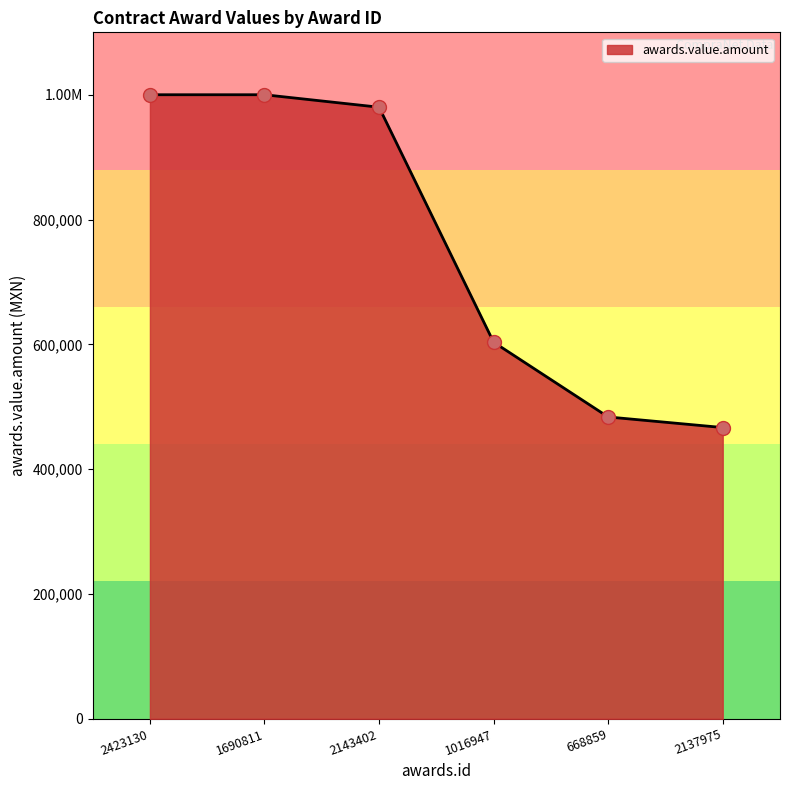

The chart shows a value of 483620.7 at 668859. True or false?

True